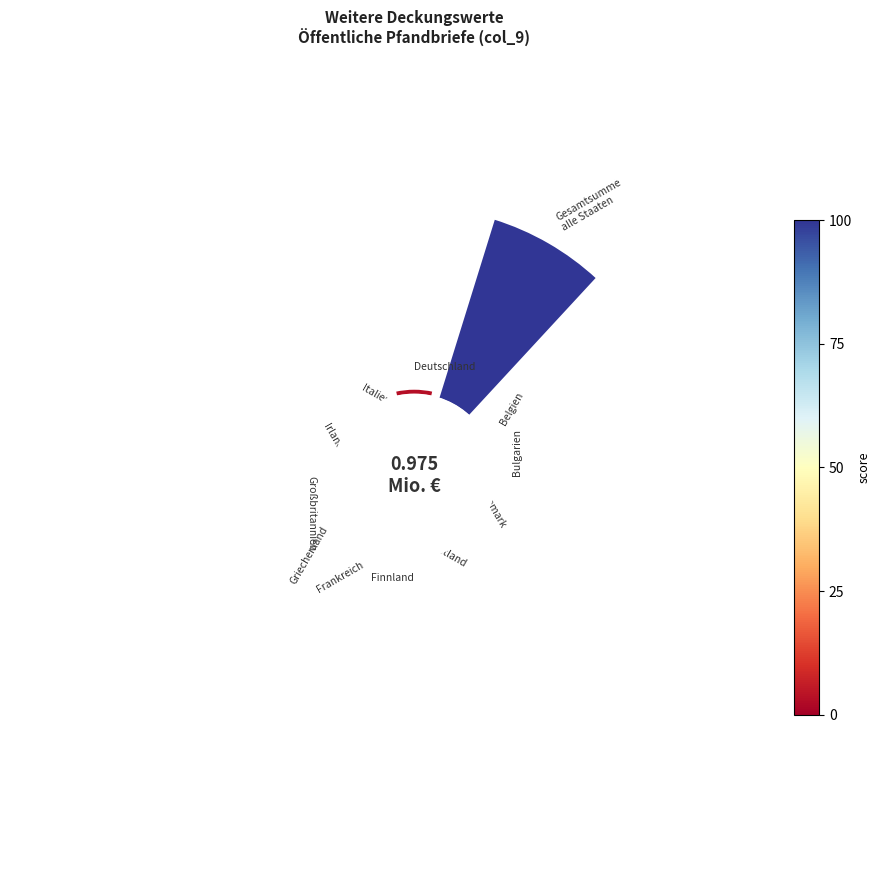

True or false: 8 accounts for 7% of the total.

False